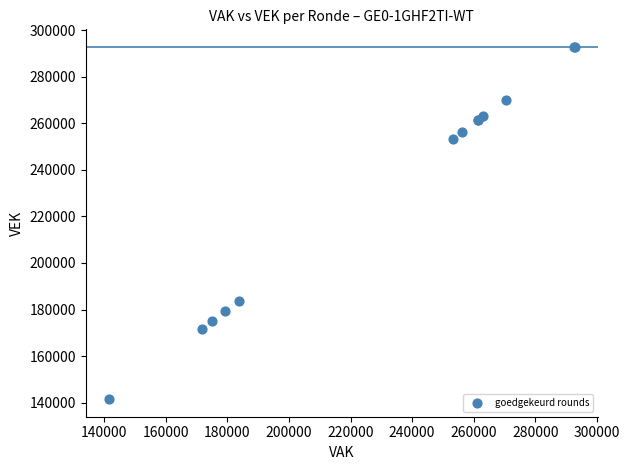

What Y value in the scatter plot is closest to 217156?

183872